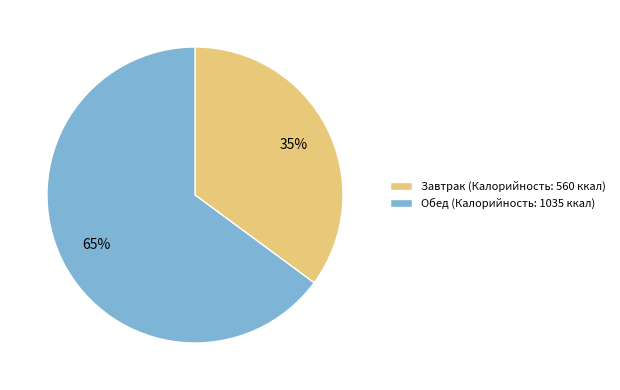

Is there any slice that represents more than half of the pie?

Yes